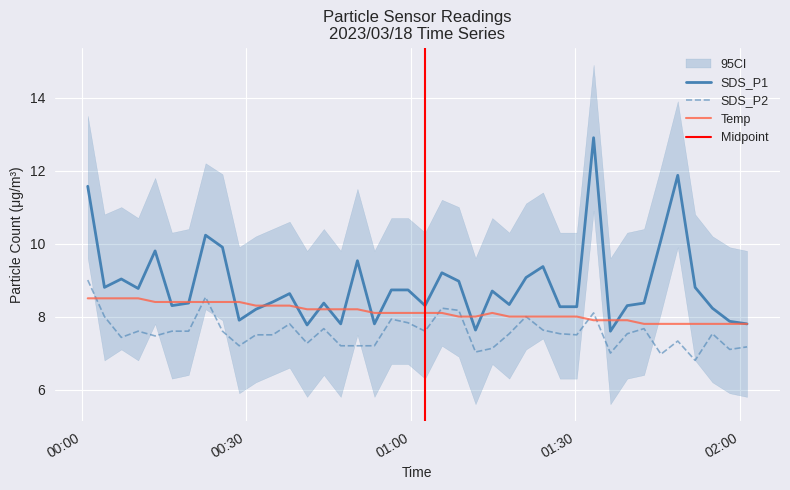

What is the label of the 28th point from the right?

2023/03/18 00:37:52